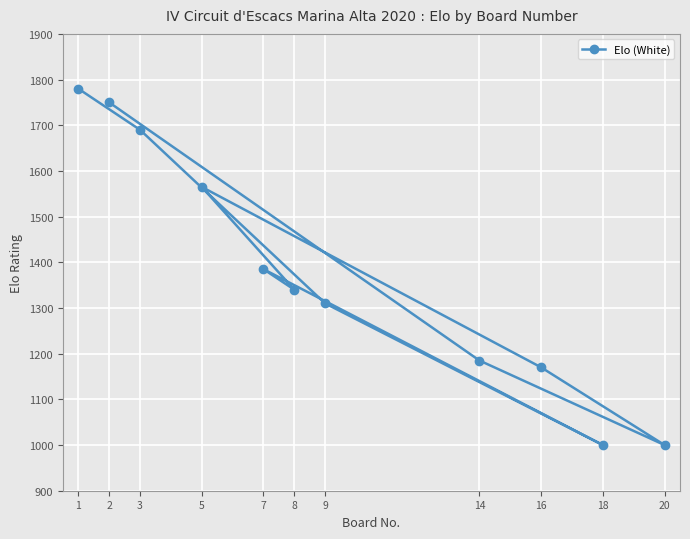

What is the greatest value displayed?

1780